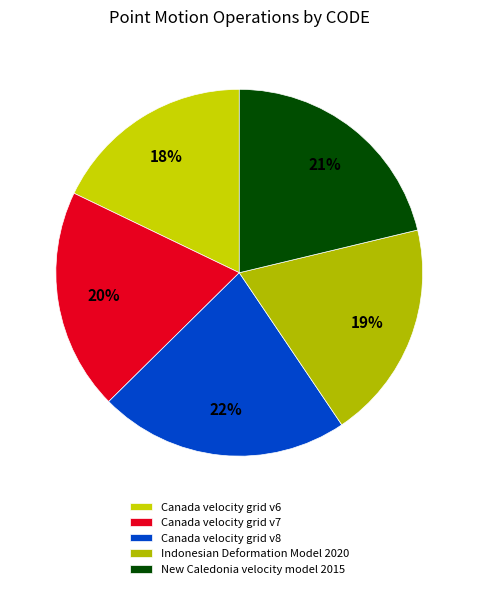

Count the number of slices in the pie.

5